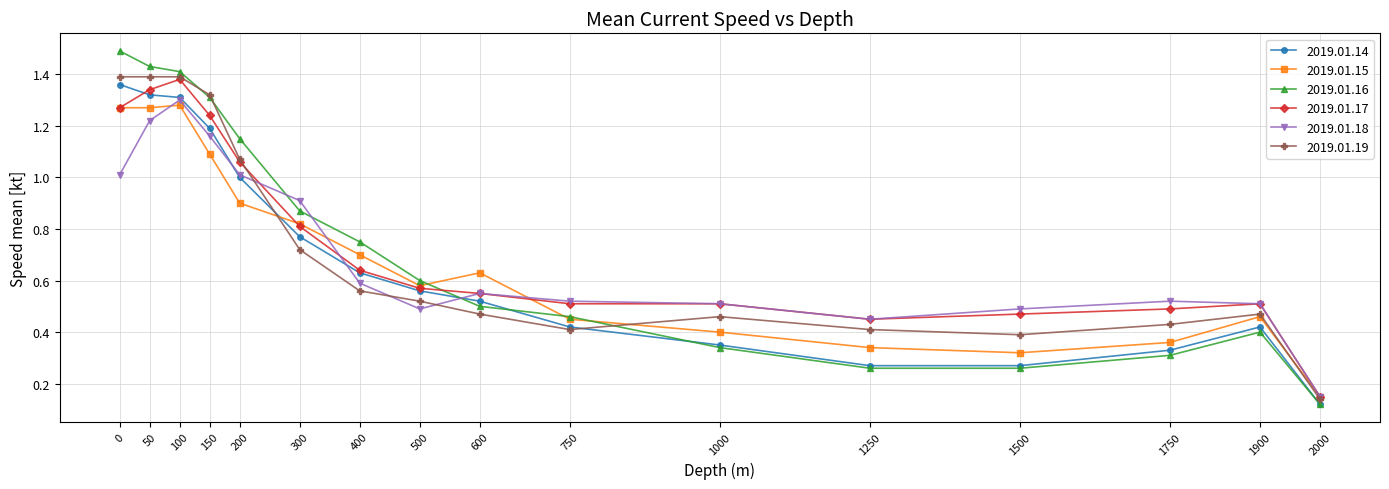

At which label is 2019.01.19 closest to 0?

2000